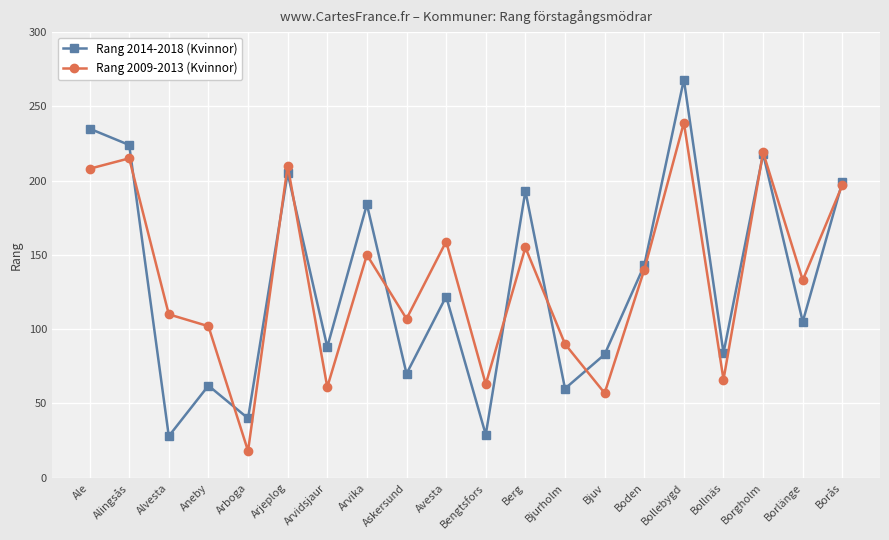

At how many categories does at least one series exceed 94?

14